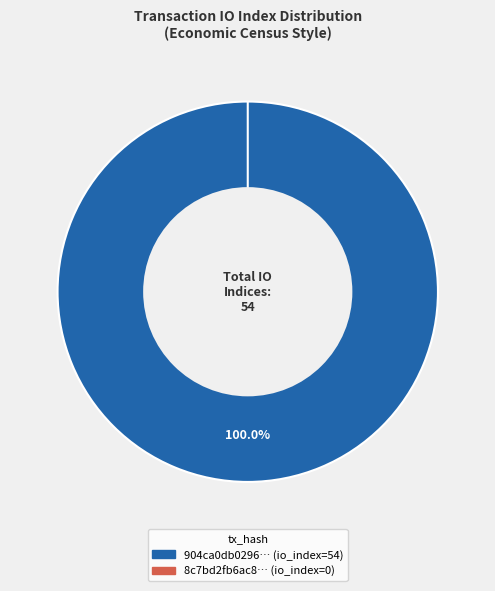

What is the total percentage of tx_hash_1 and tx_hash_0?

100.0%